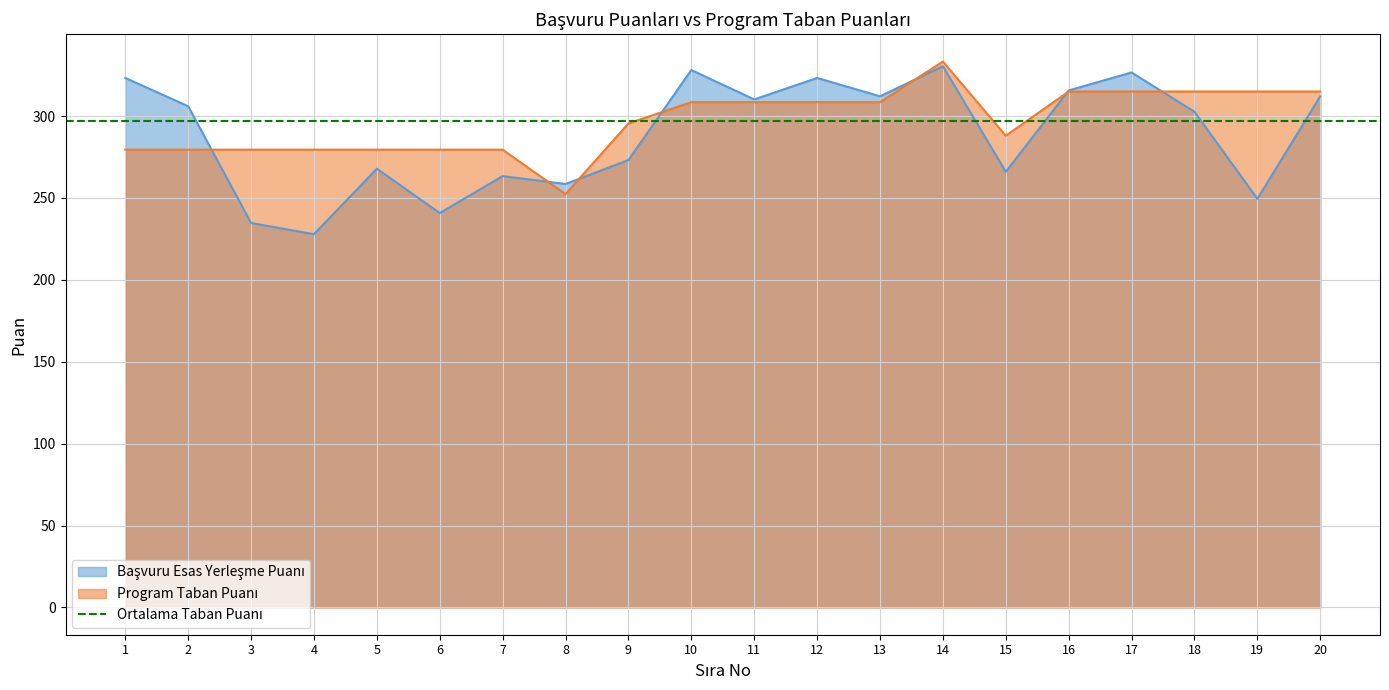

Read the Başvuru Esas Yerleşme Puanı value at 15.

265.9